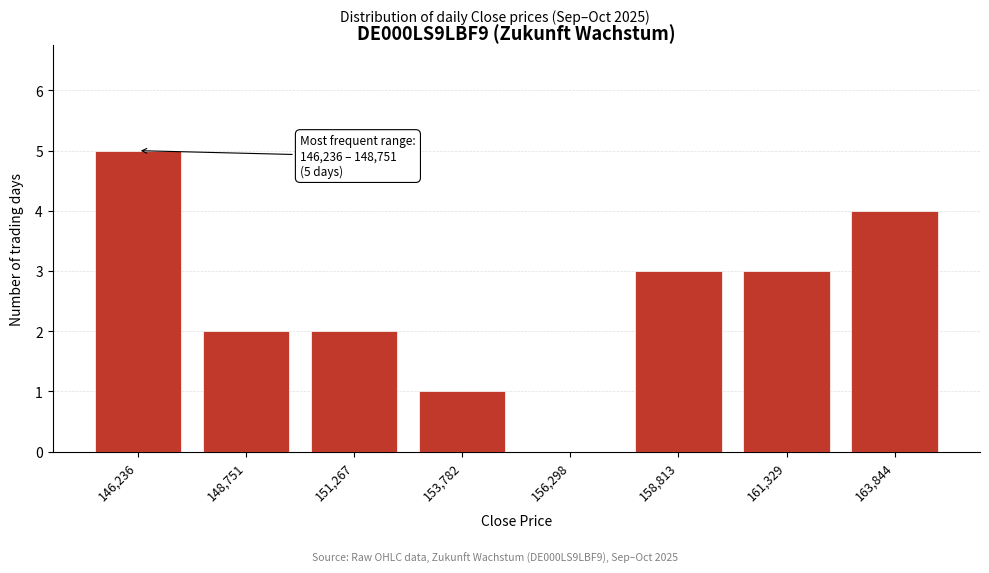

Reading left to right, what are all the values shown in this chart?

146,236=5	148,751=2	151,267=2	153,782=1	156,298=0	158,813=3	161,329=3	163,844=4